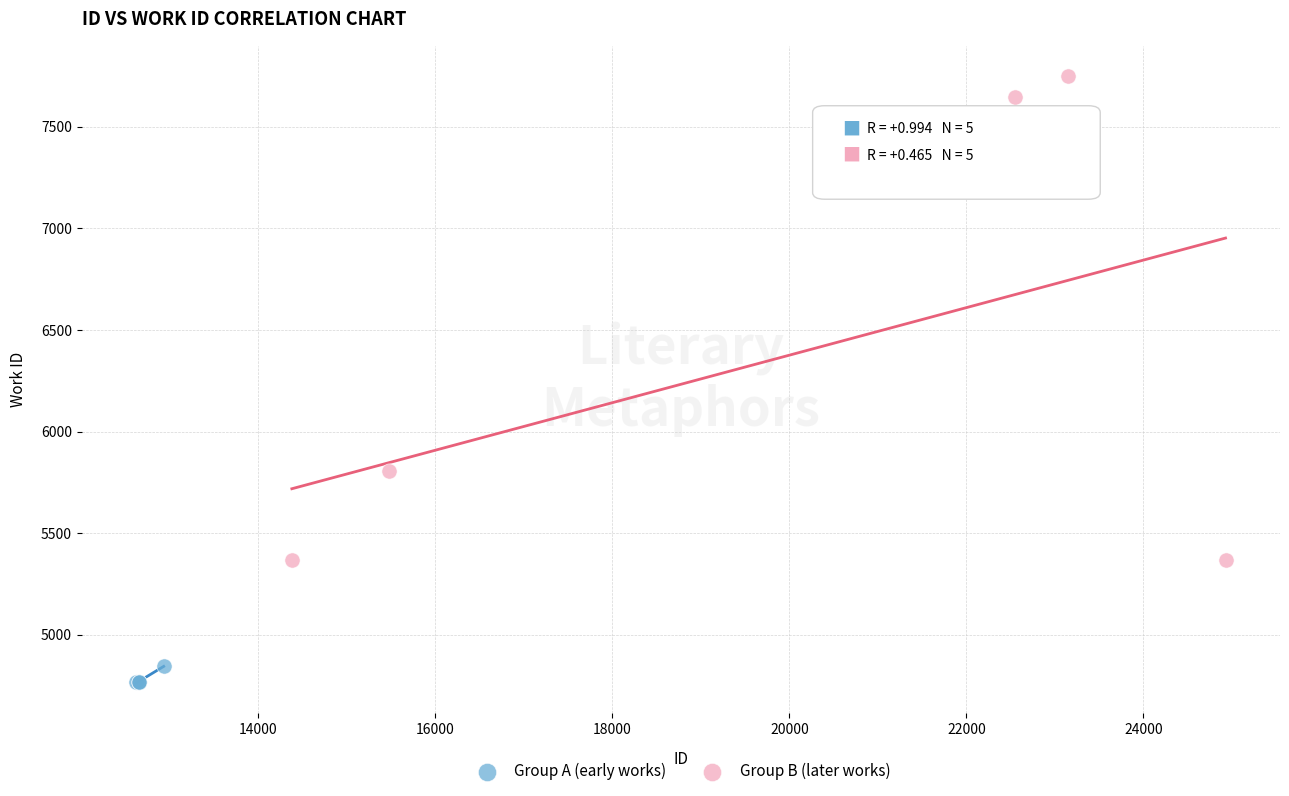

Which series reaches the maximum Y coordinate?

Group B (later works)